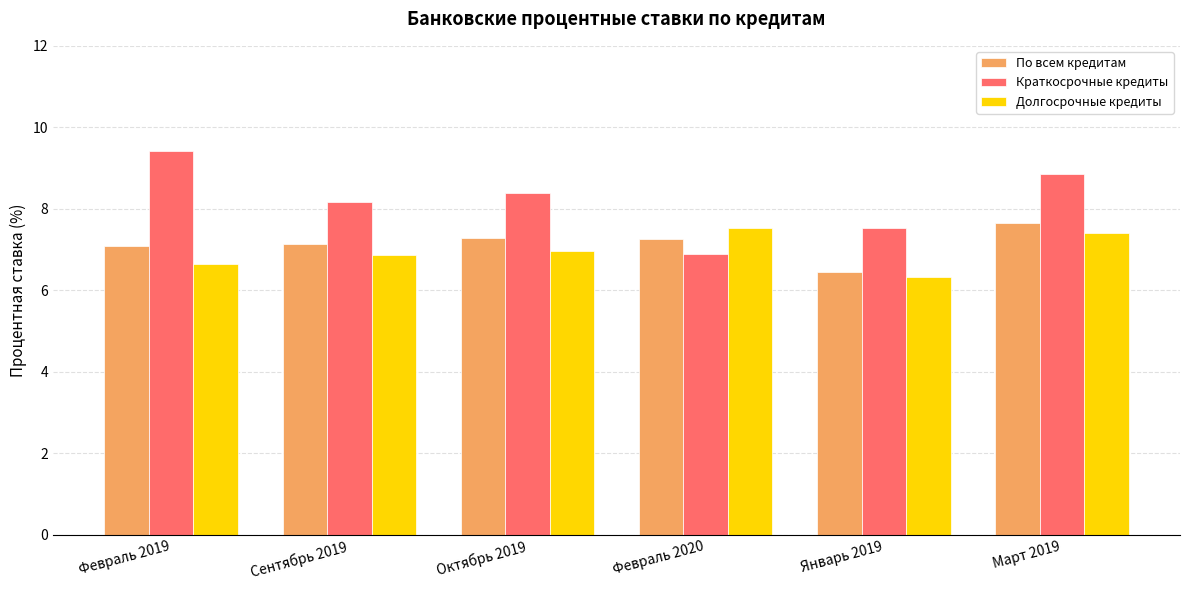

What is the average value of the Долгосрочные кредиты series?

7.0